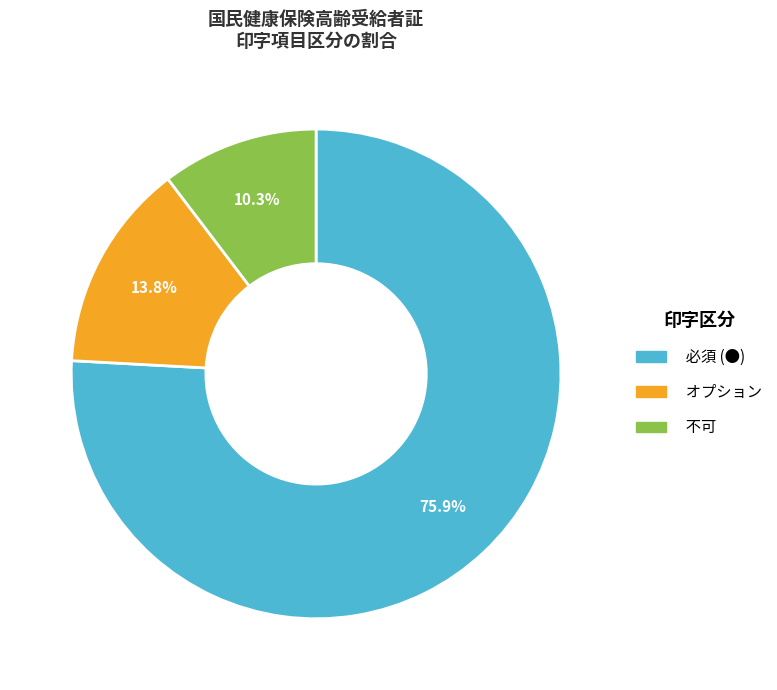

True or false: 不可 accounts for 15% of the total.

False